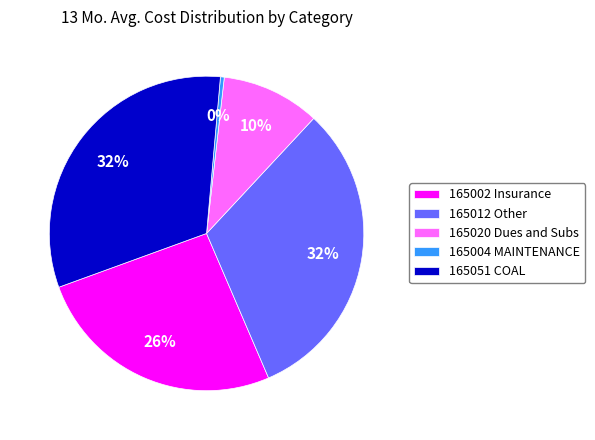

Does 165002 Insurance represent more than half of the total?

No